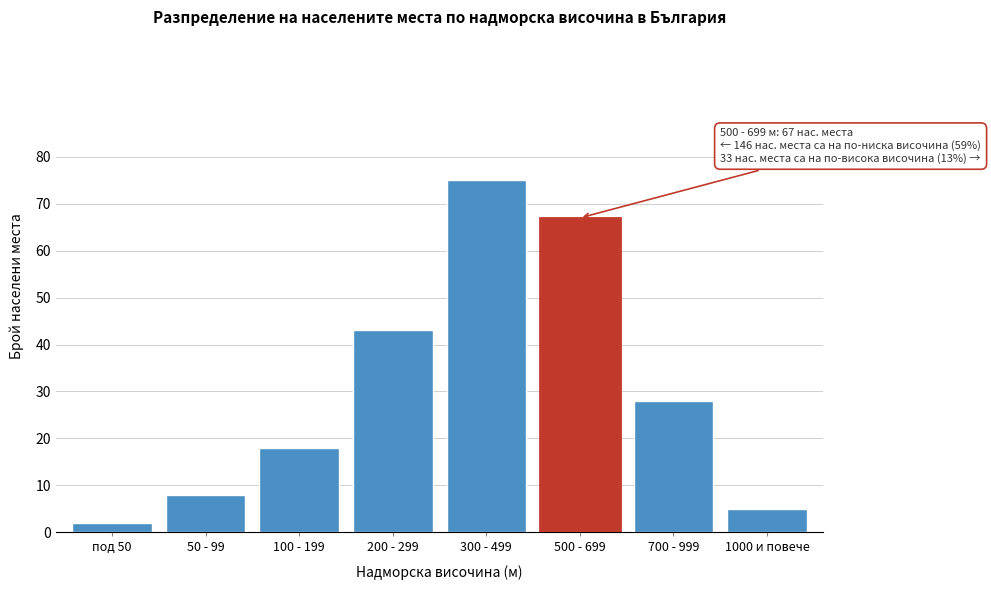

Reading left to right, list all the values displayed in this chart.

под 50=2	50 - 99=8	100 - 199=18	200 - 299=43	300 - 499=75	500 - 699=67	700 - 999=28	1000 и повече=5